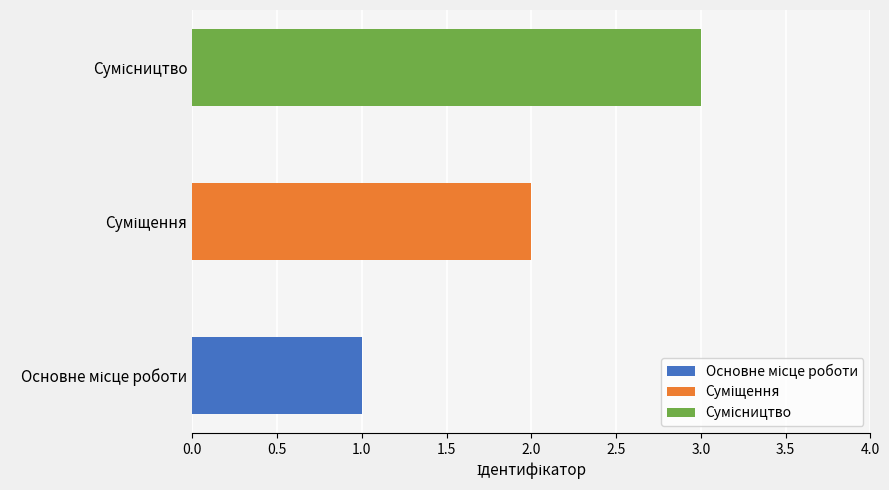

True or false: the data shows 2 at Суміщення.

True